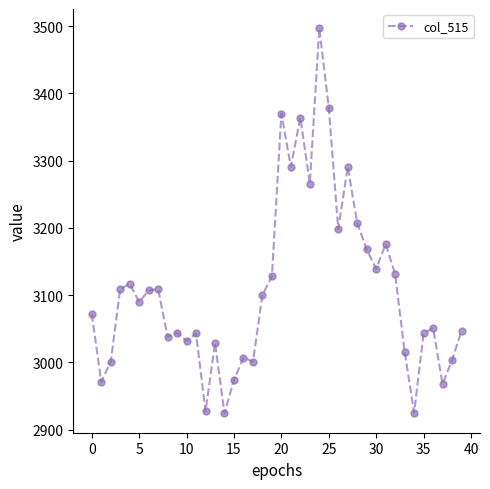

What is the difference between the maximum and minimum values?

573